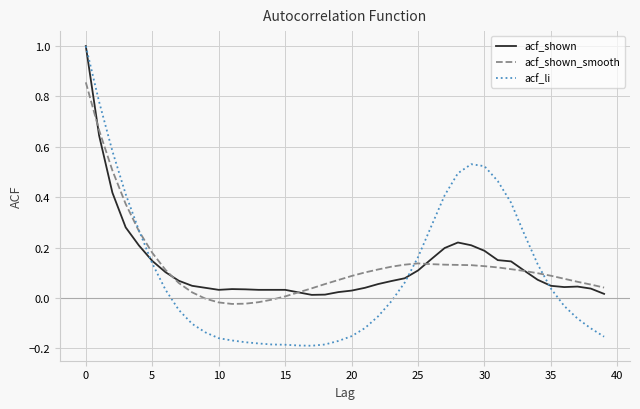

What is the maximum value shown in the chart?

1.0